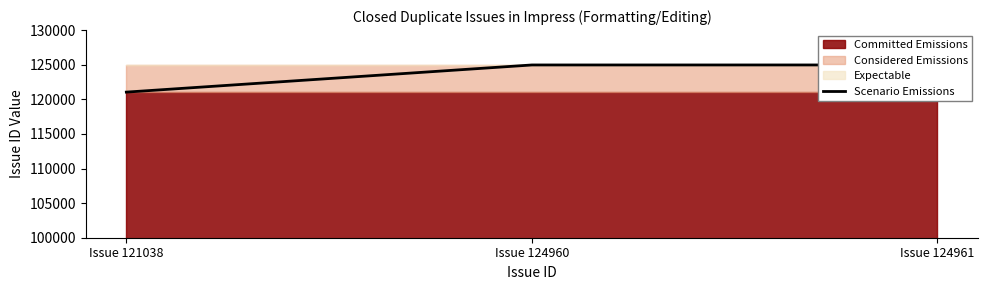

What is the value of the 3rd point from the left?

124961